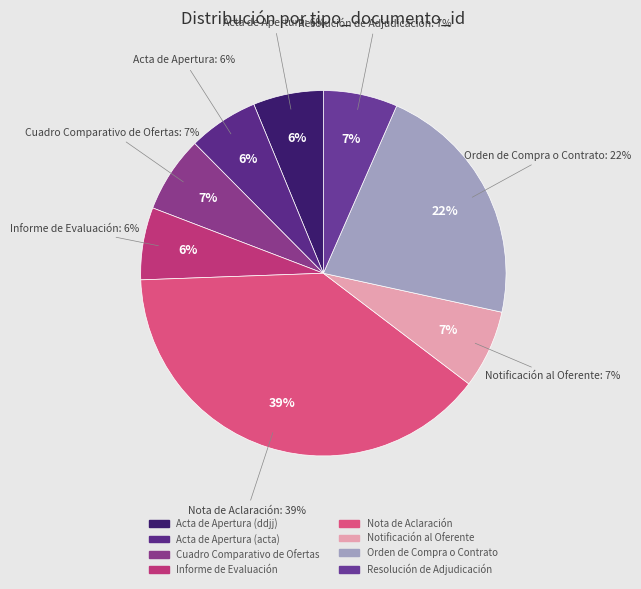

What is the largest slice in the pie chart?

Nota de Aclaración